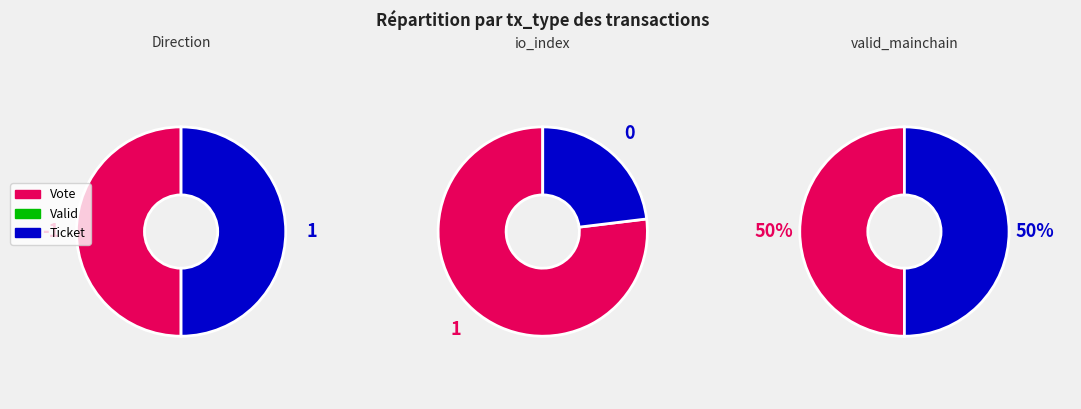

Which has a higher value, 1 or 0?

1